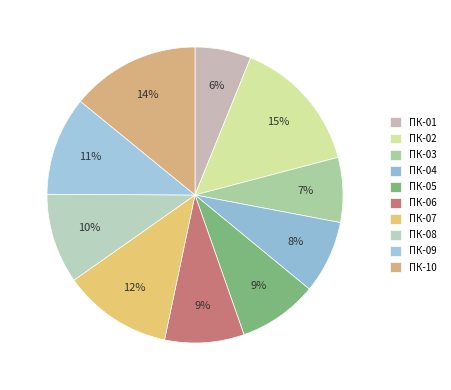

To the nearest percent, what is the difference between the largest and smallest slice percentages?

9%